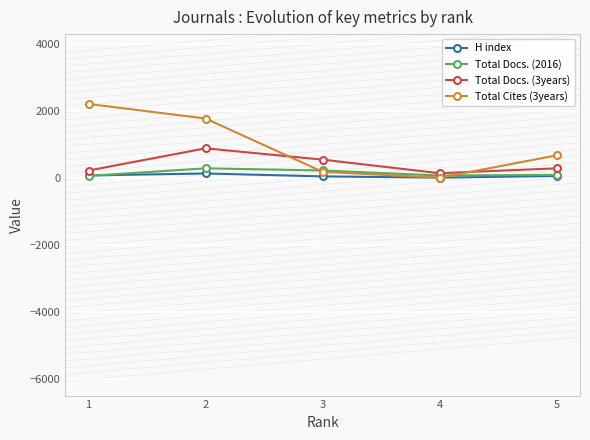

Which series has the largest total across all categories?

Total Cites (3years)